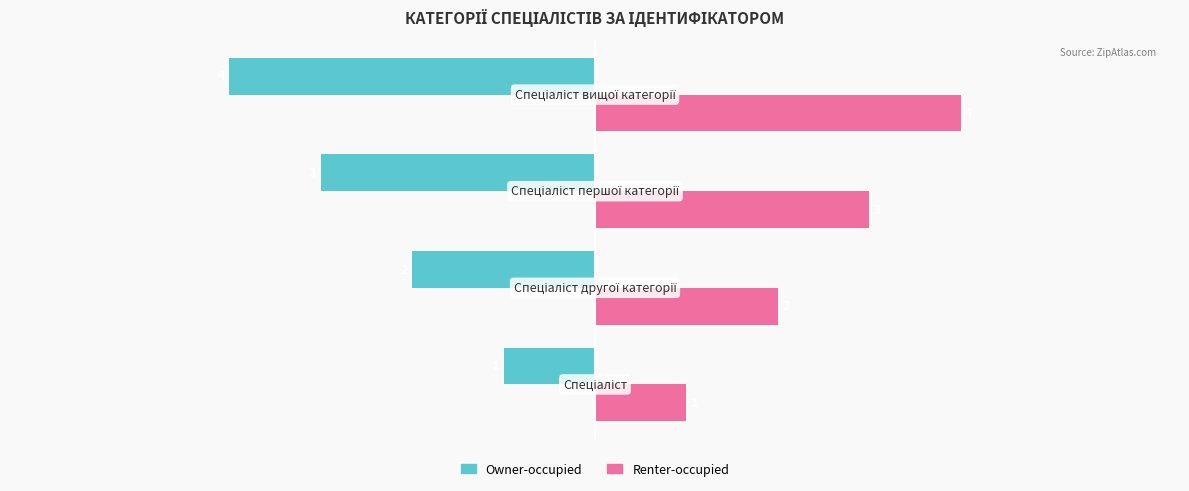

What is the sum of all Renter-occupied values?

10